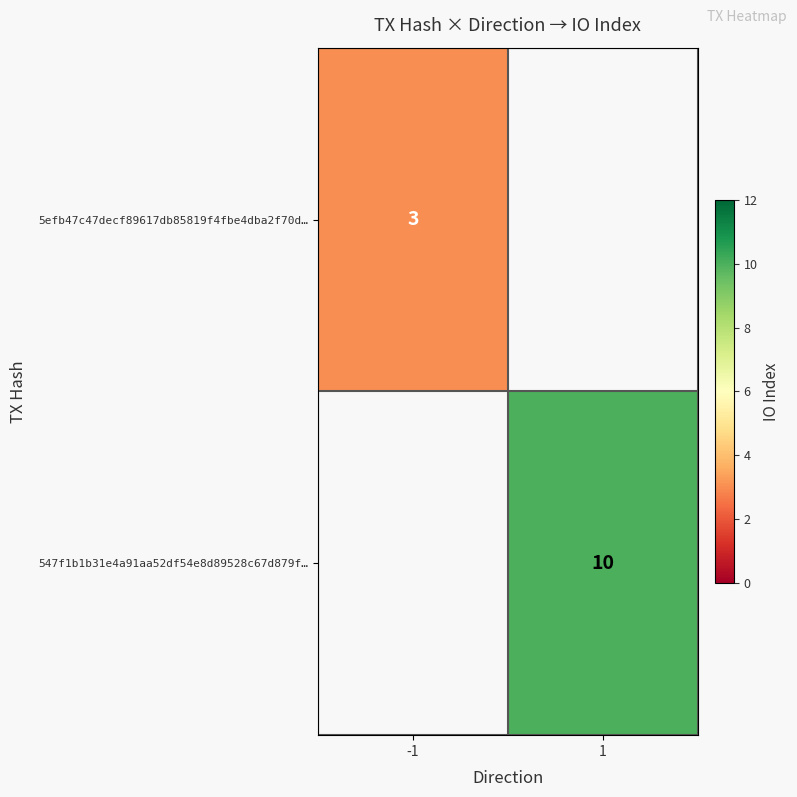

The 5efb47c47decf89617db85819f4fbe4dba2f70d… series shows 3 at -1. True or false?

True